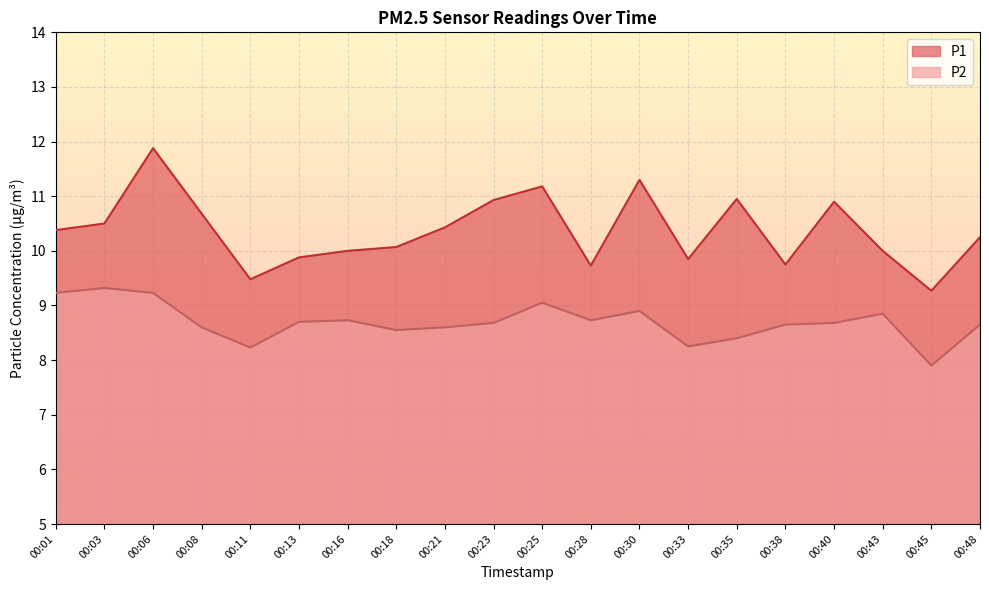

What is the lowest value of the P2 series?

7.9